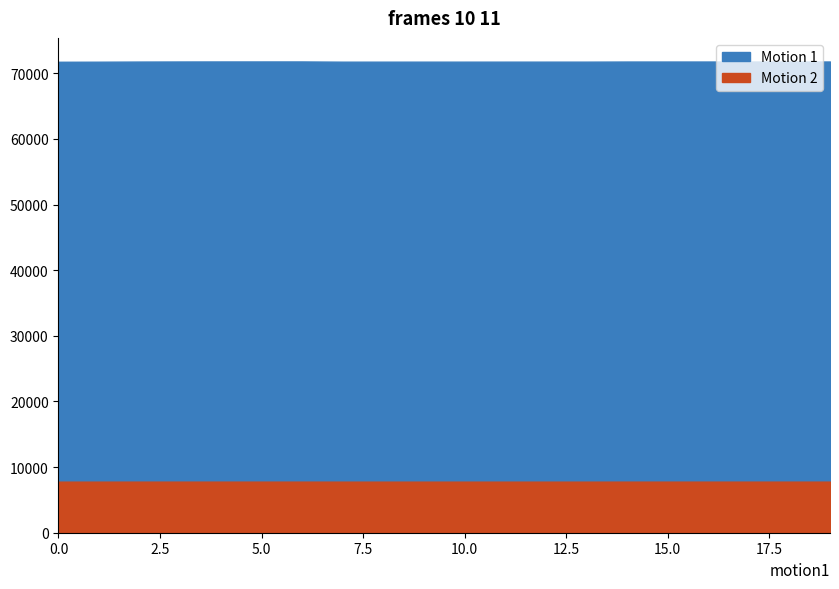

Count the Vote Number values in the range 7779 to 7781.

15